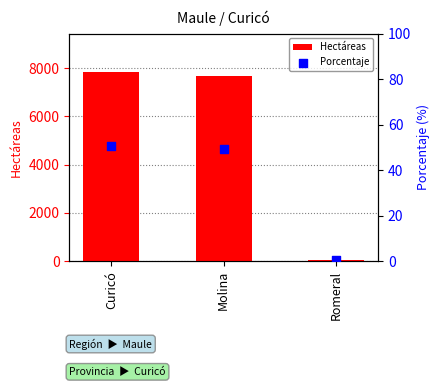

Which series contains the highest Y value?

Hectáreas